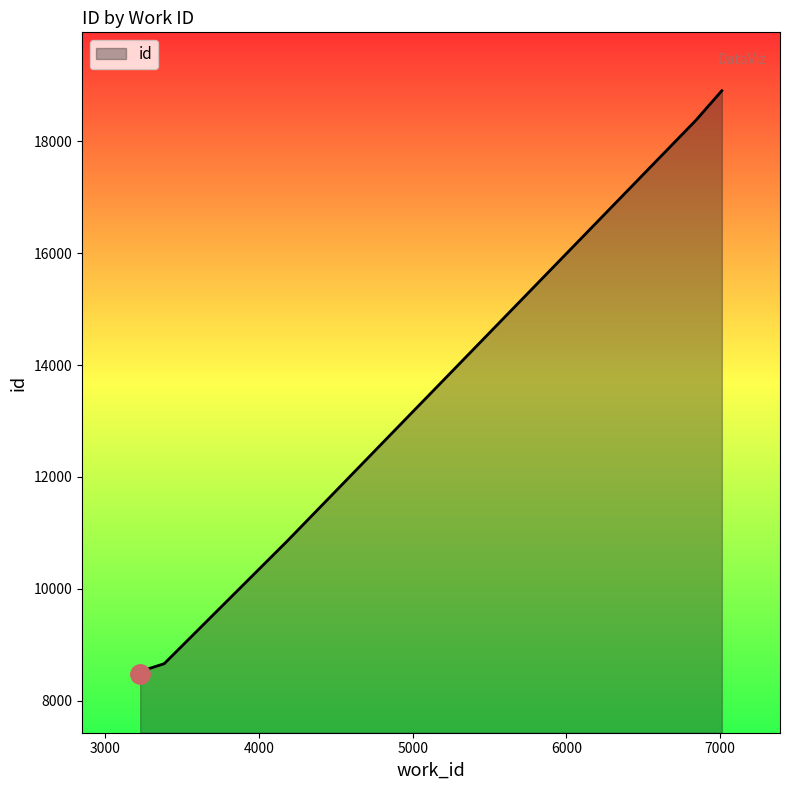

How many categories are shown in the chart?

10